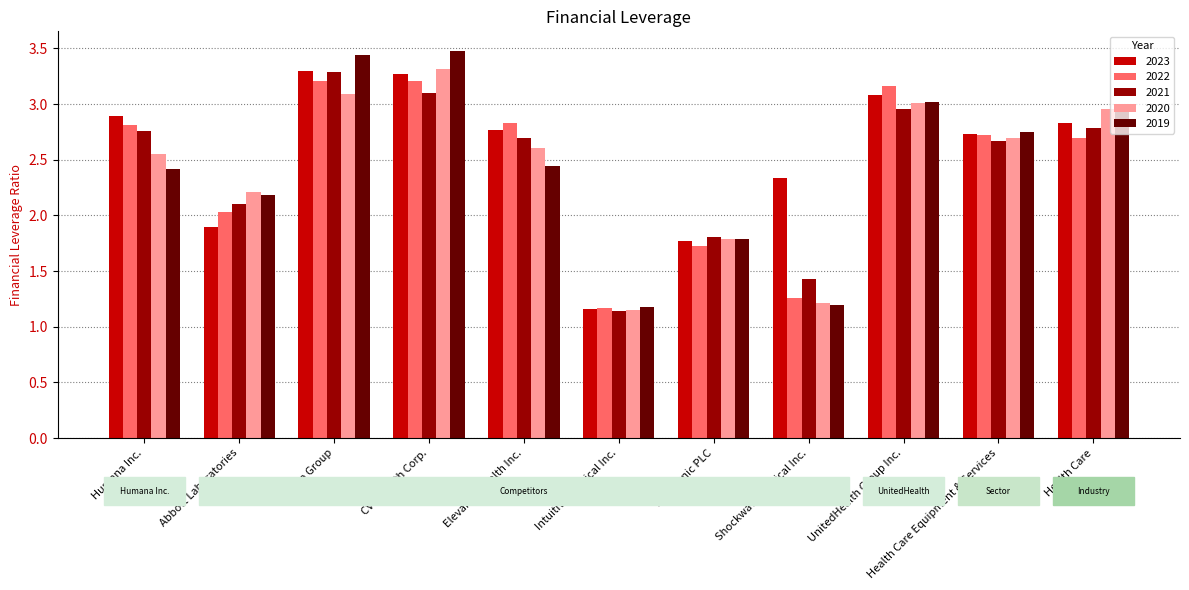

What is the sum of all 2023 values?

28.0